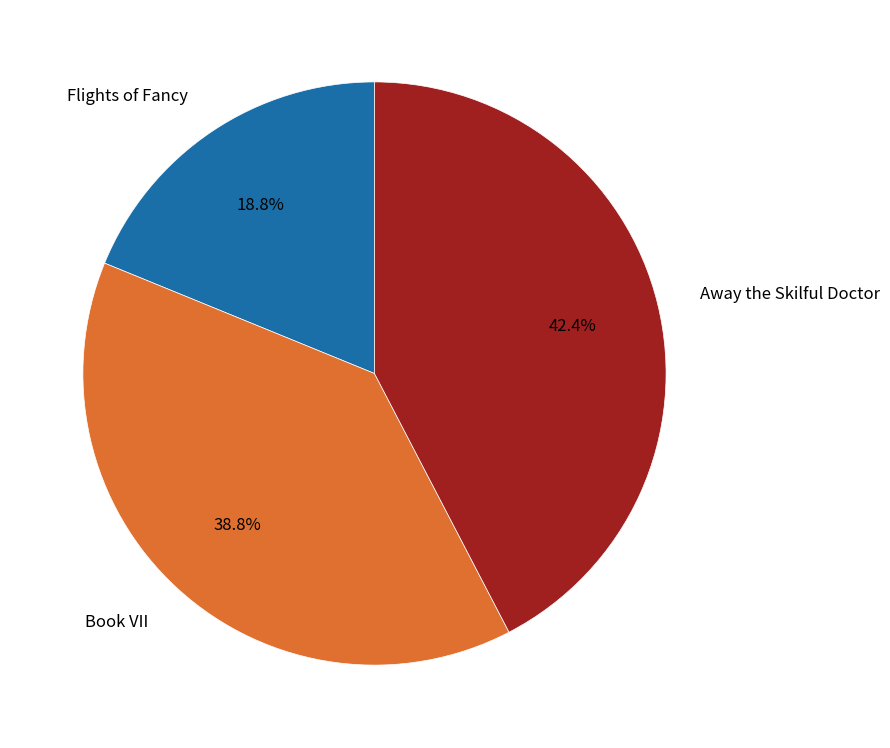

How many segments does this pie chart have?

3